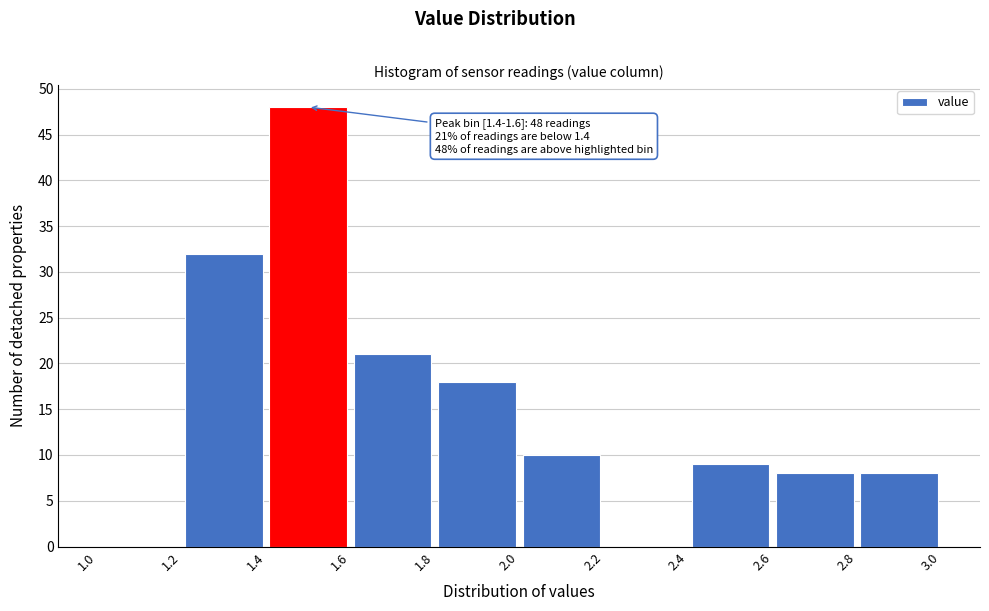

Which range on the x-axis has the tallest bar?

1.4 to 1.6